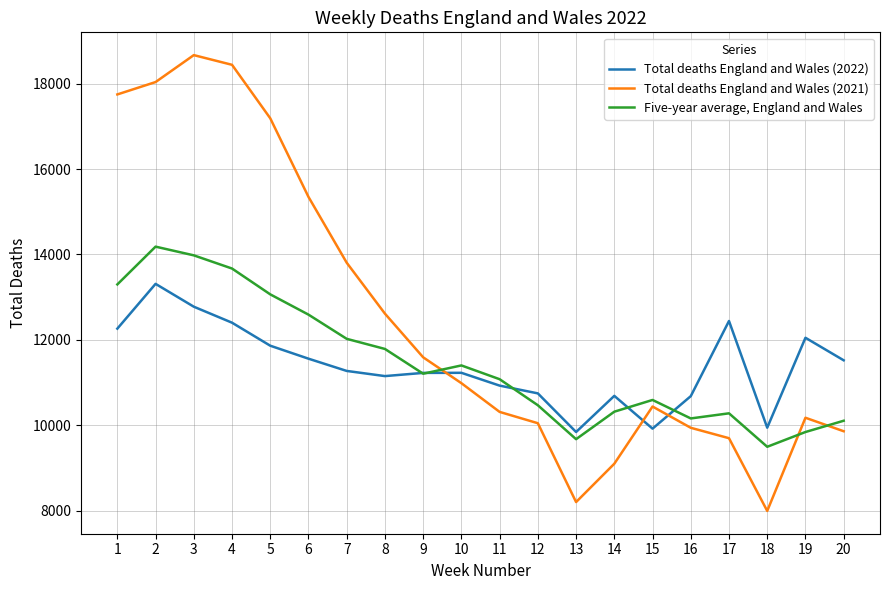

What is the total value across all series at 19?

32062